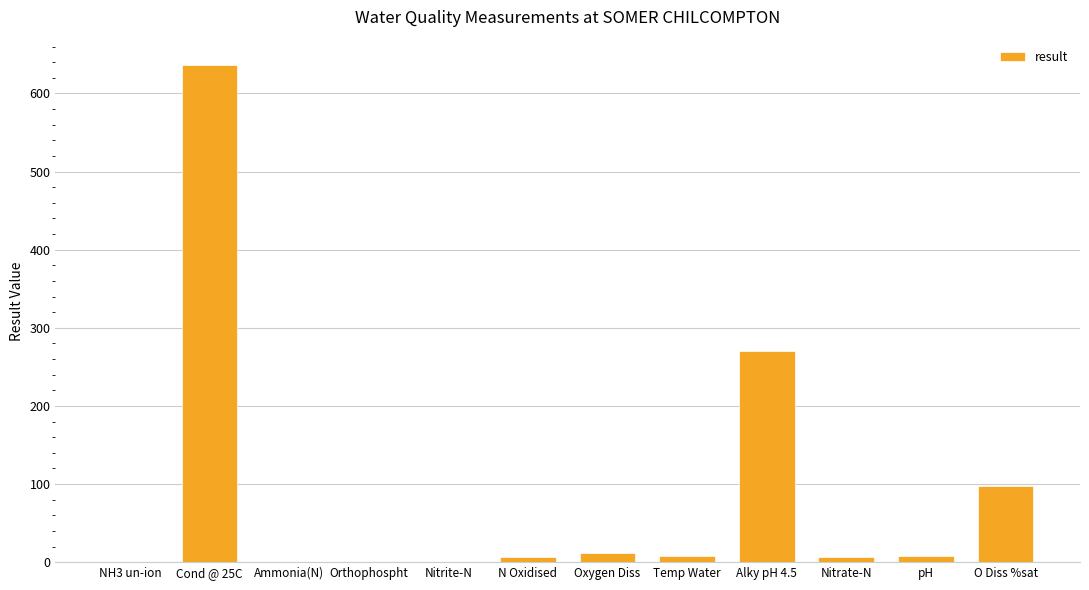

What is the greatest value displayed?

637.0